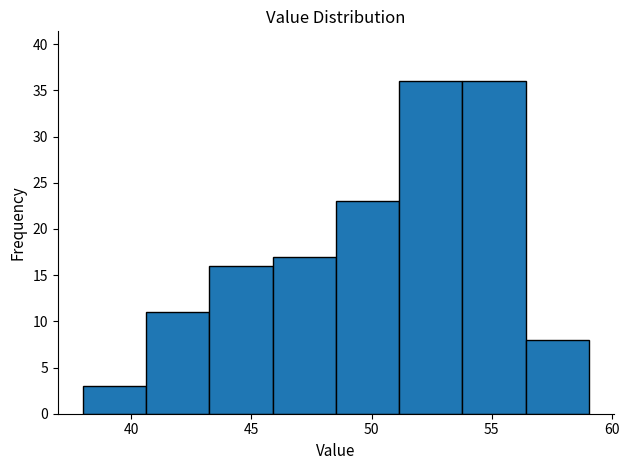

Reading left to right, list every bar in this chart as the range it spans on the x-axis followed by its height. Neither the bar edges nor the heights are printed on the chart, so give them approximately, as read against the axes.

38.0 to 40.5: 3
40.5 to 43.5: 11
43.5 to 46.0: 16
46.0 to 48.5: 17
48.5 to 51.0: 23
51.0 to 54.0: 36
54.0 to 56.5: 36
56.5 to 59.0: 8